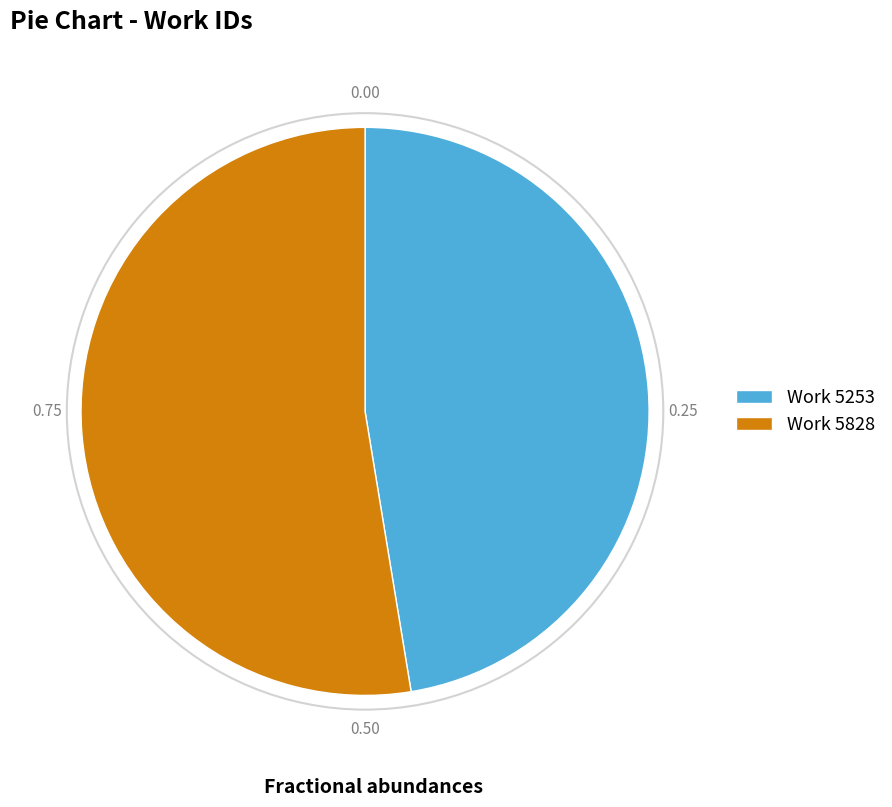

Does any single category account for the majority?

Yes